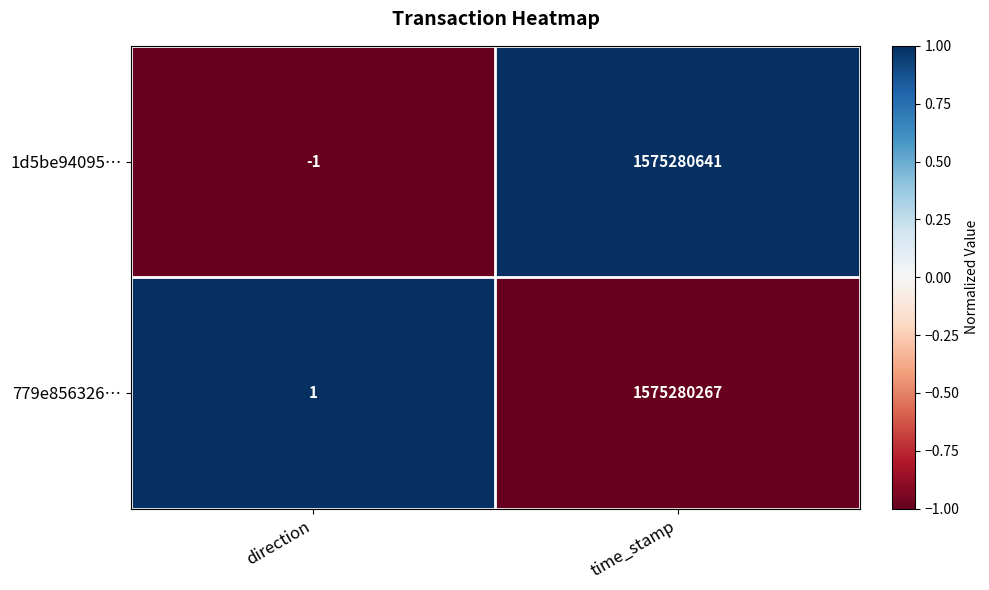

Reading right to left, list all the values displayed in this chart.

1d5be94095…: 1575280641	-1
779e856326…: 1575280267	1